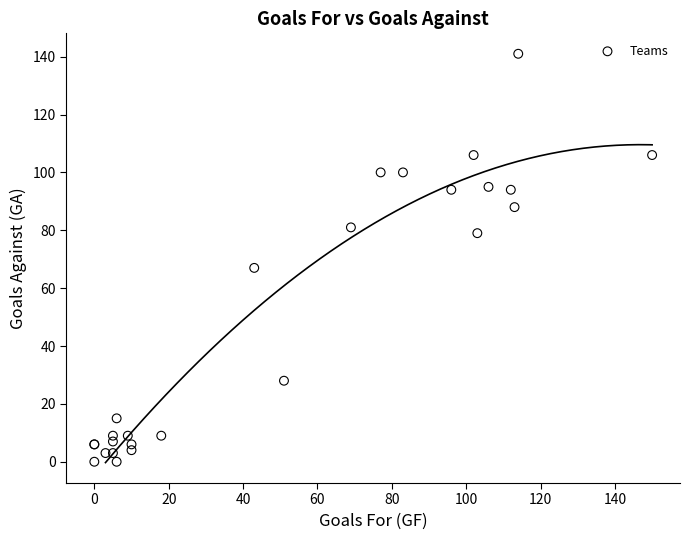

What Y value in the scatter plot is closest to 70?

67